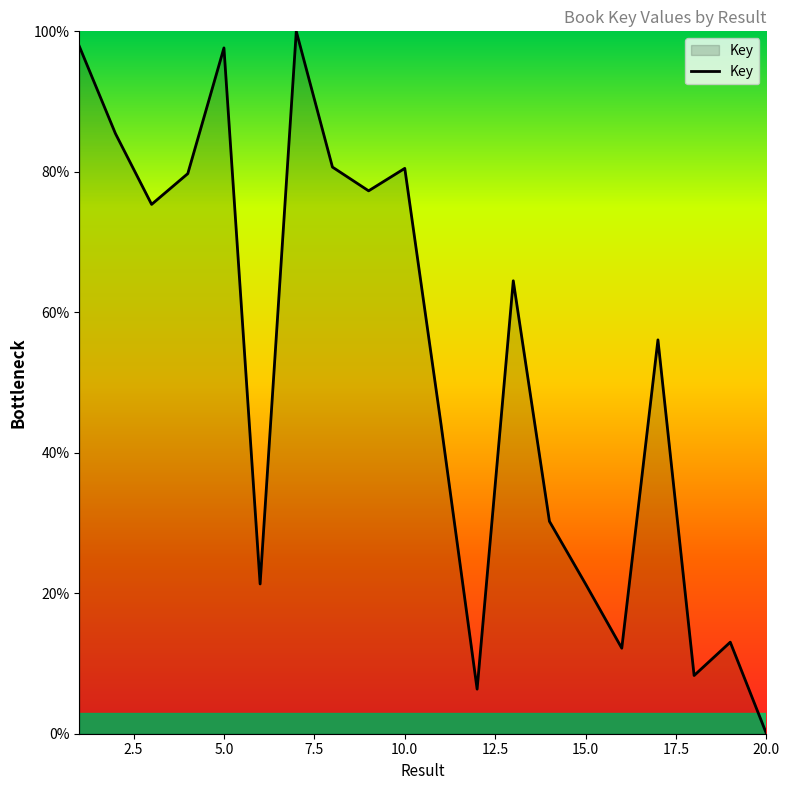

What is the greatest value displayed?

100.0